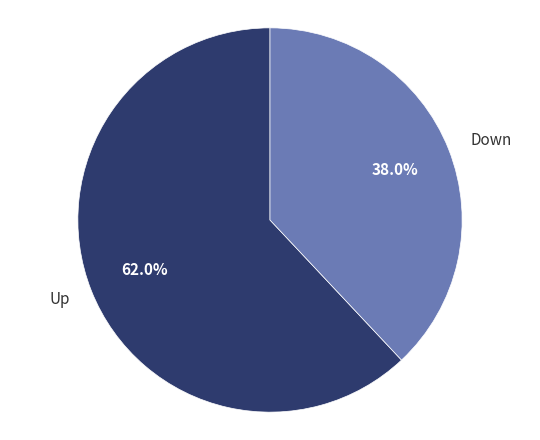

Approximately how many times larger is the value at Up compared to Down?

1.6